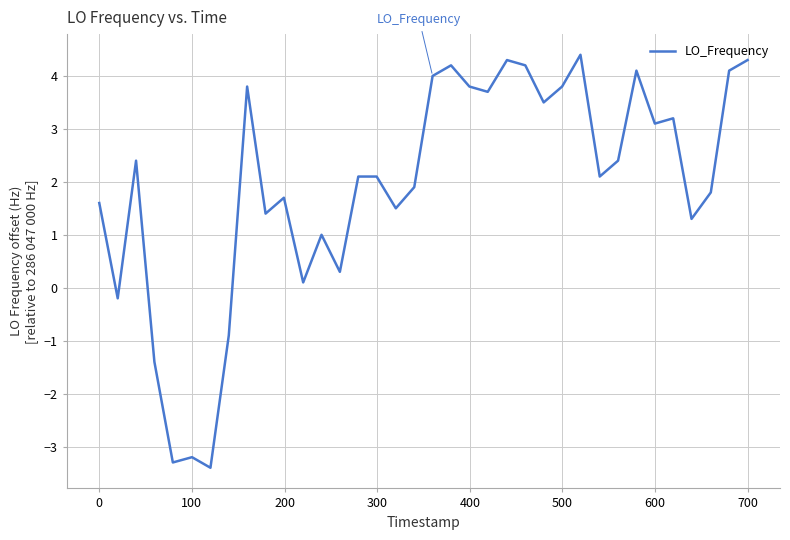

What is the smallest value displayed?

-3.4